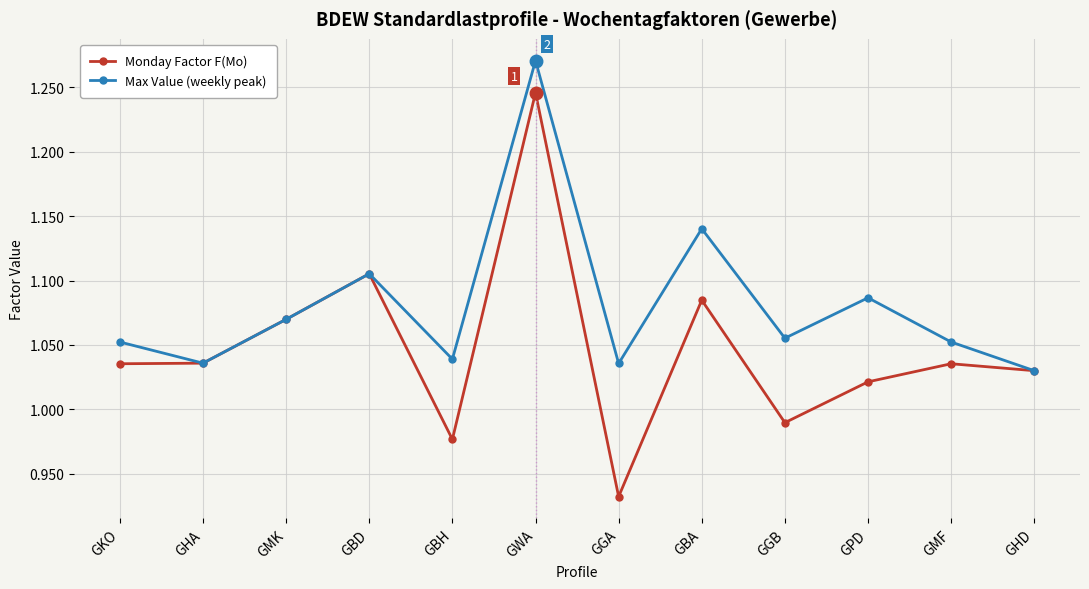

True or false: Monday Factor F(Mo) has more than 0 interior local peaks.

True